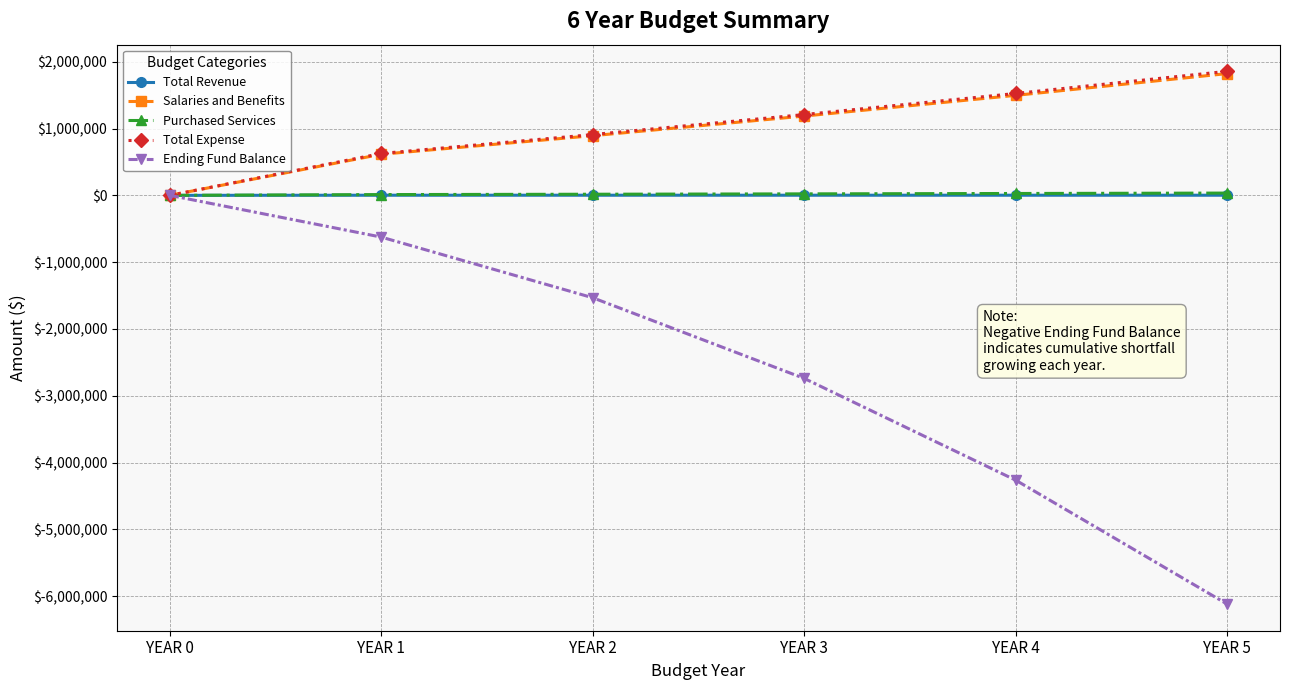

Between YEAR 3 and YEAR 5, which series saw the biggest shift?

Ending Fund Balance